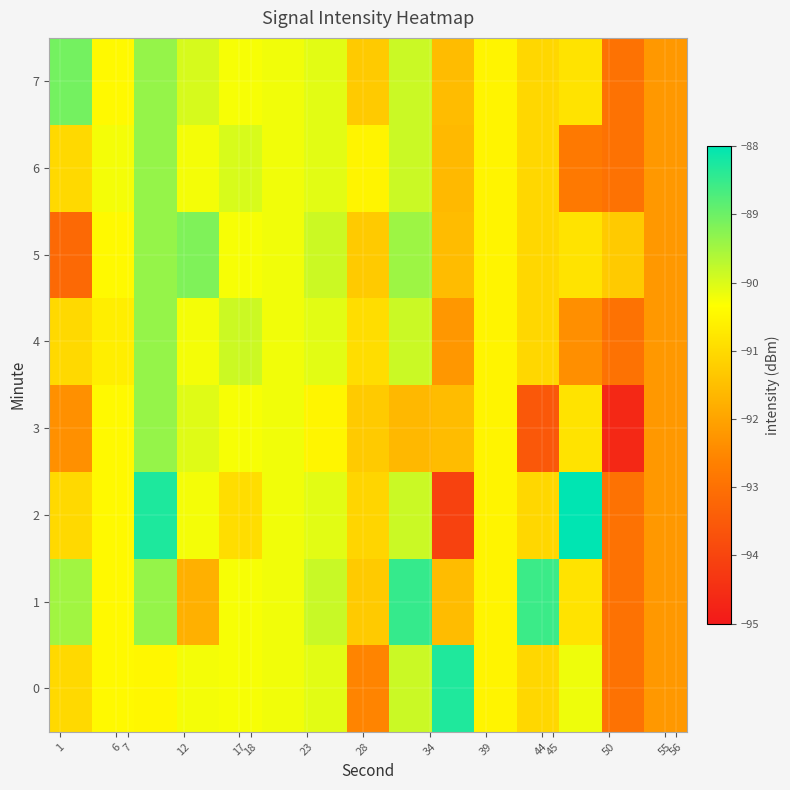

Which series has the widest spread of values?

2